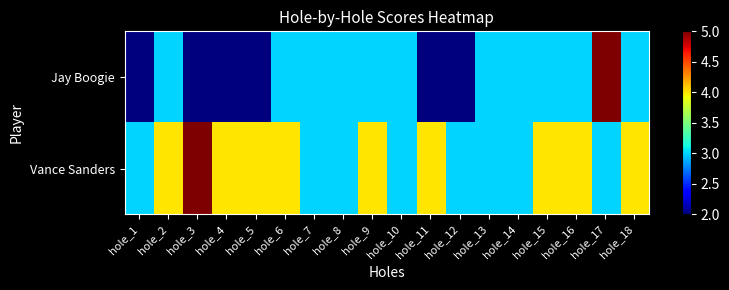

Between hole_1 and hole_5, which series saw the biggest shift?

Vance Sanders